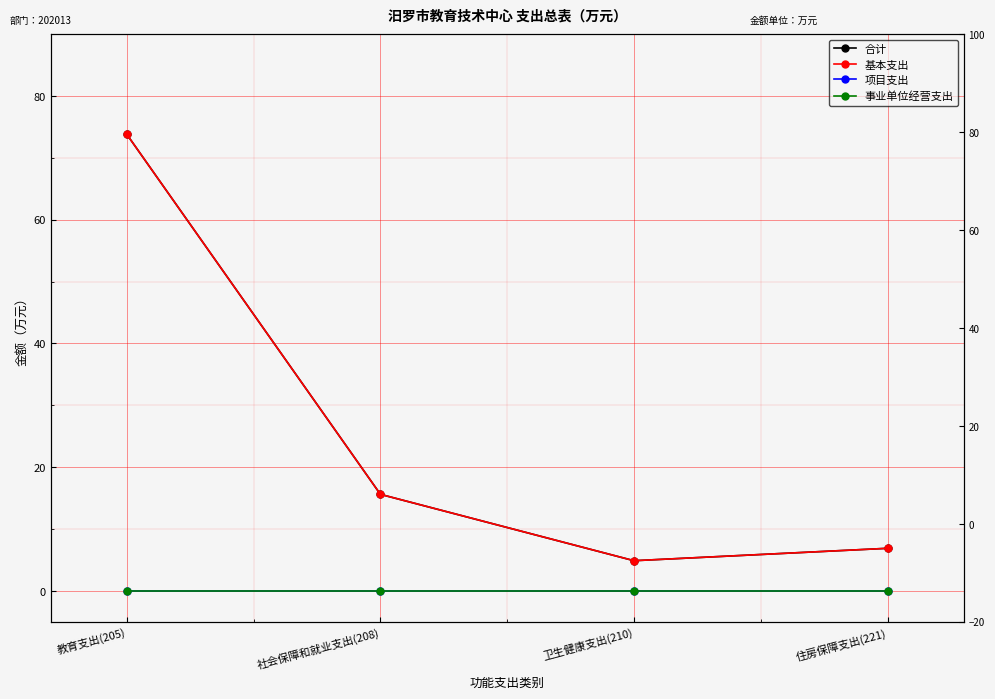

Which category has the lowest value in the 事业单位经营支出 series?

教育支出(205)